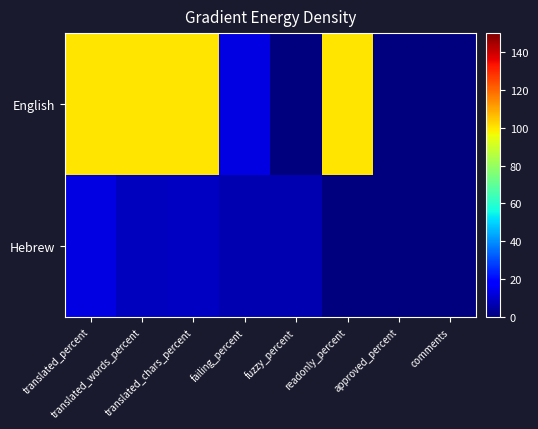

At failing_percent, list the series in order from largest to smallest.

English, Hebrew